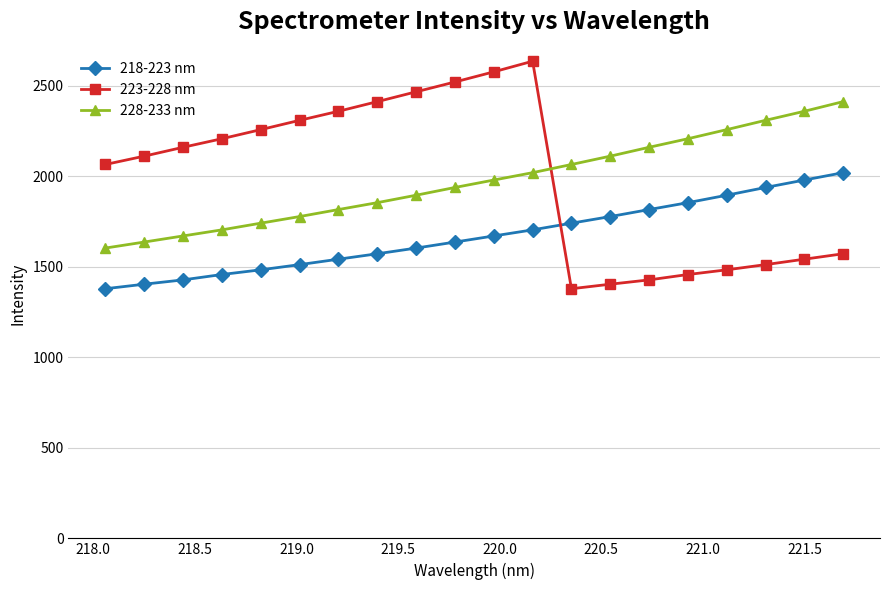

True or false: 218-223 nm has more than 0 points higher than both neighbors.

False